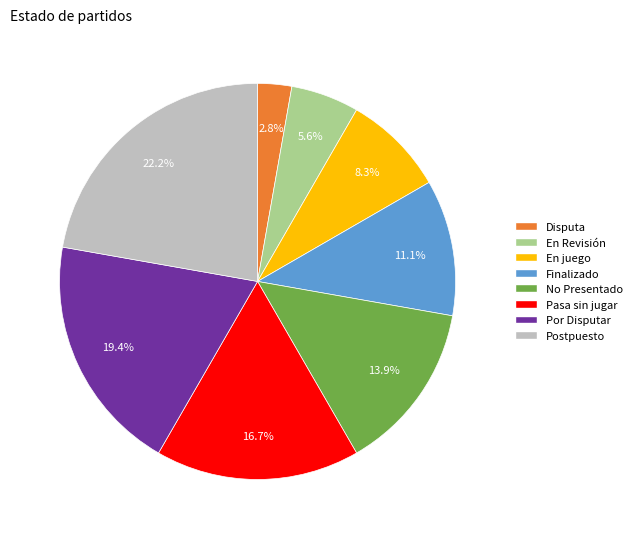

Is there a majority slice in this chart?

No